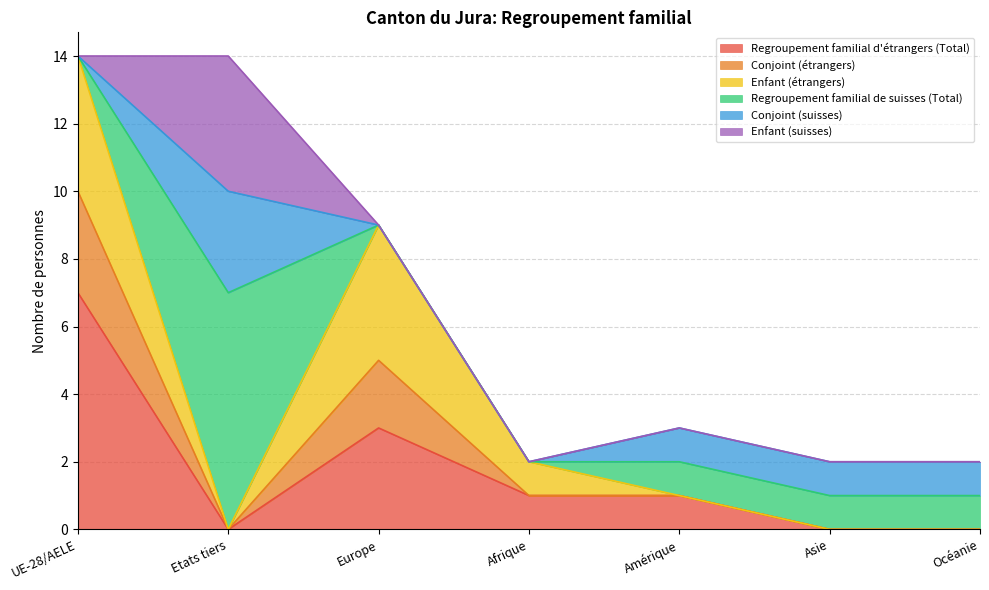

What is the difference between the highest and lowest values at Afrique?

1